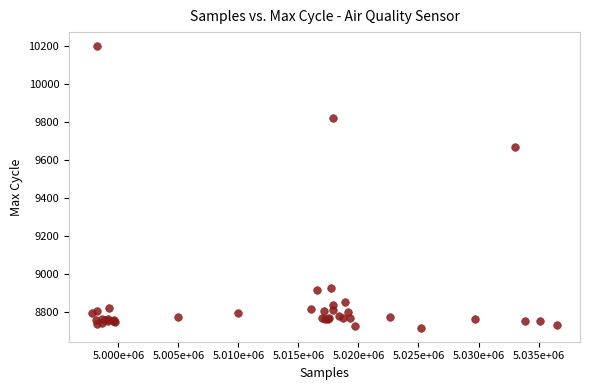

What Y value in the scatter plot is closest to 9457?

9665